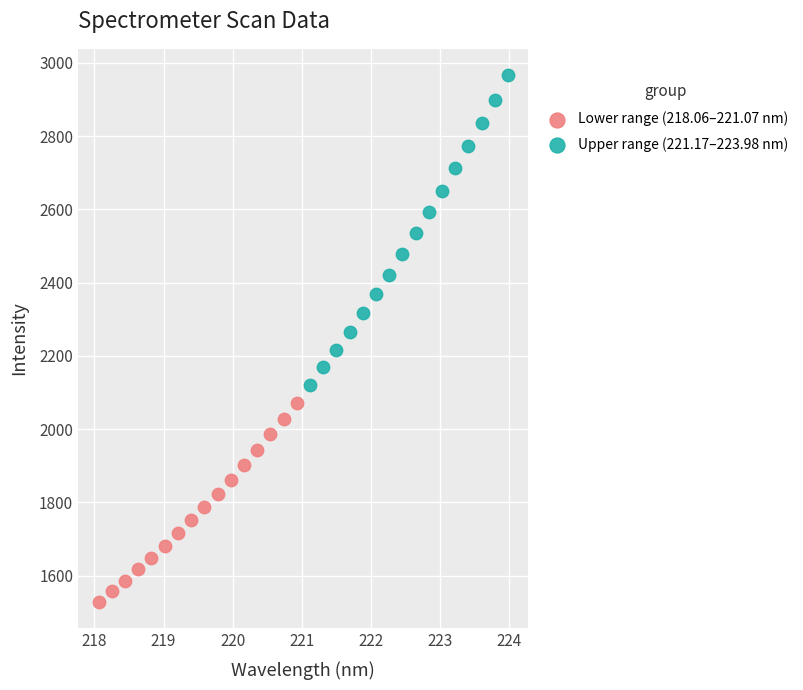

Which series contains the highest Y value?

Upper range (221.17–223.98 nm)